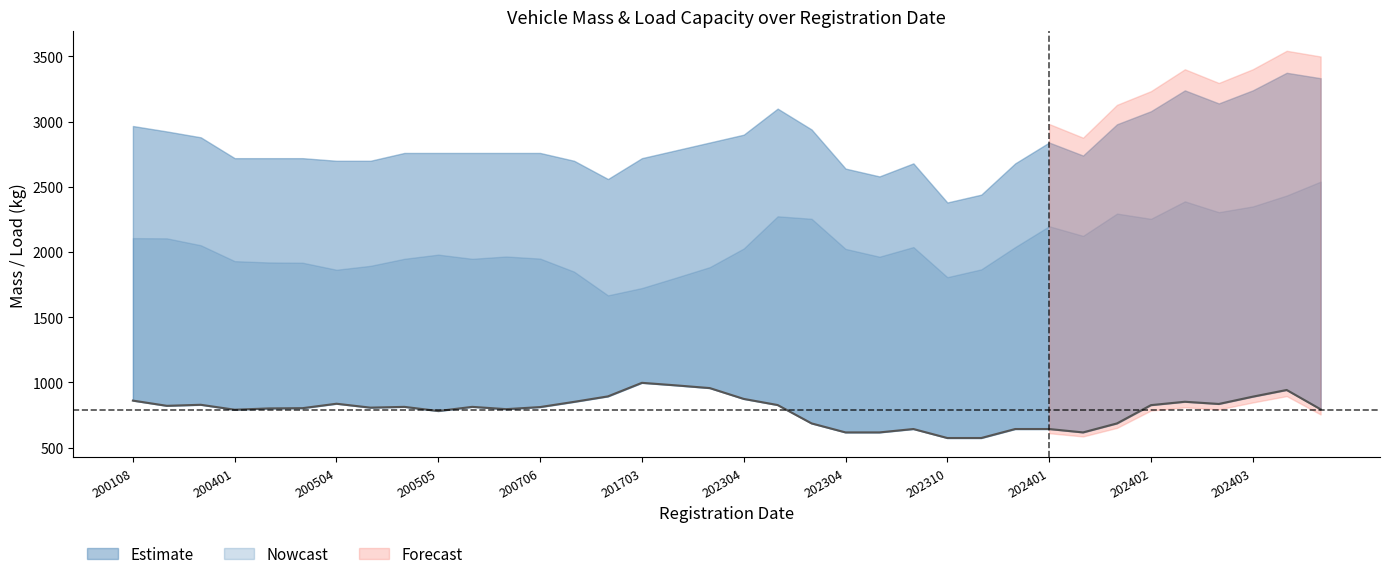

What is the sum of the values at 32 and 26?

1476.2